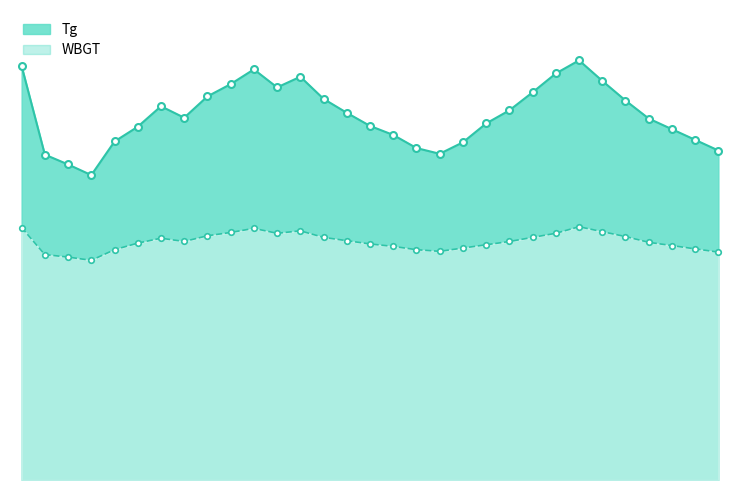

At how many categories does at least one series exceed 31?

31